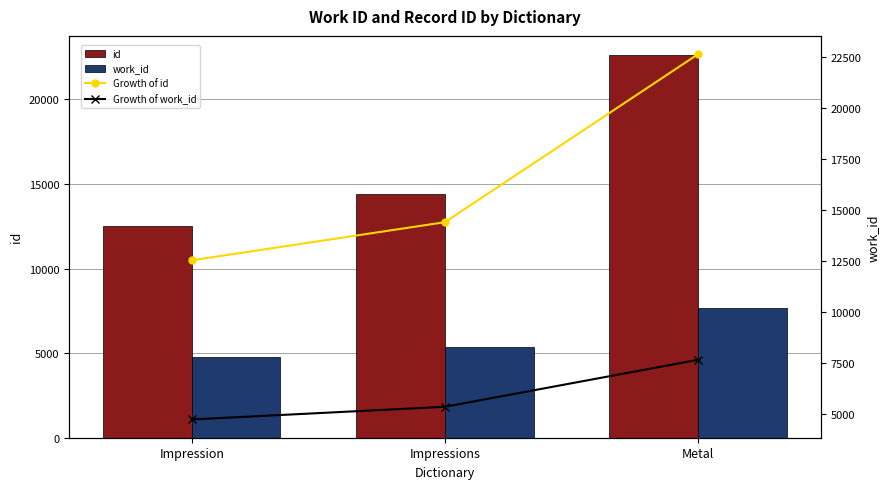

What position from the right is Metal?

1